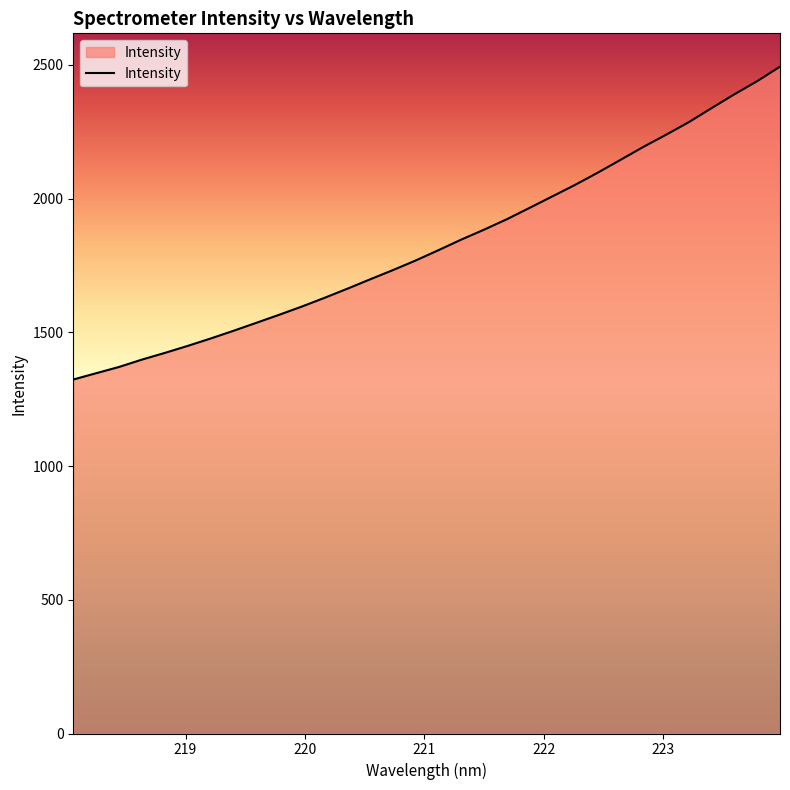

What is the difference between the maximum and minimum values?

1169.8